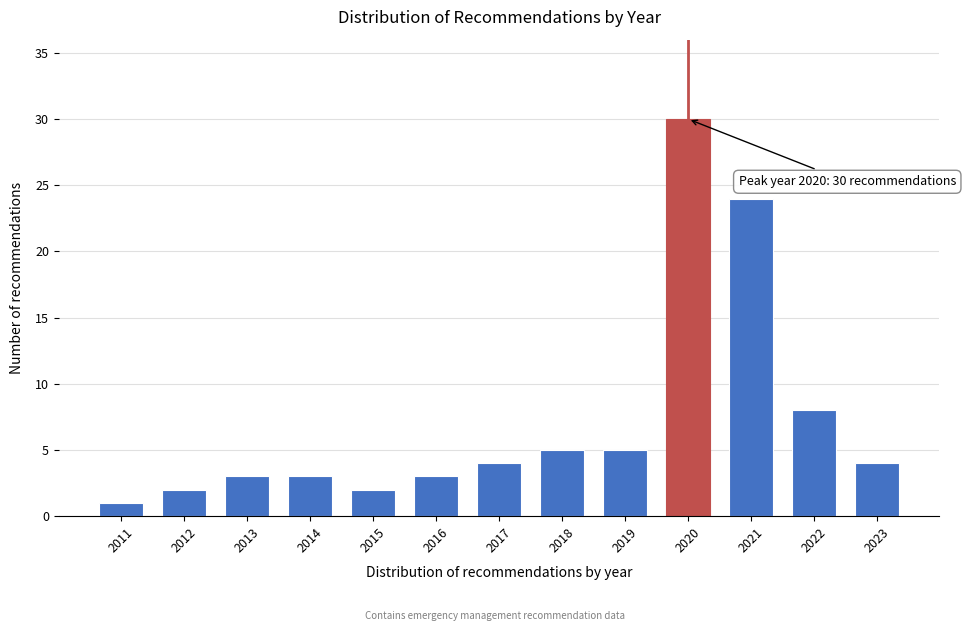

Reading left to right, transcribe all the data shown in this chart.

1	2	3	3	2	3	4	5	5	30	24	8	4